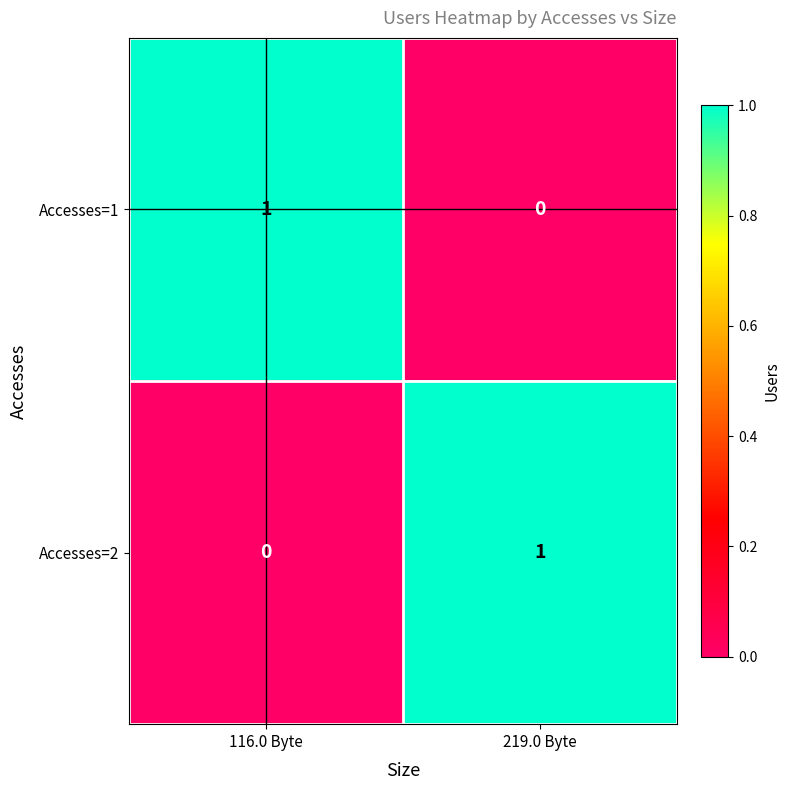

What is the total value across all series at 219.0 Byte?

1